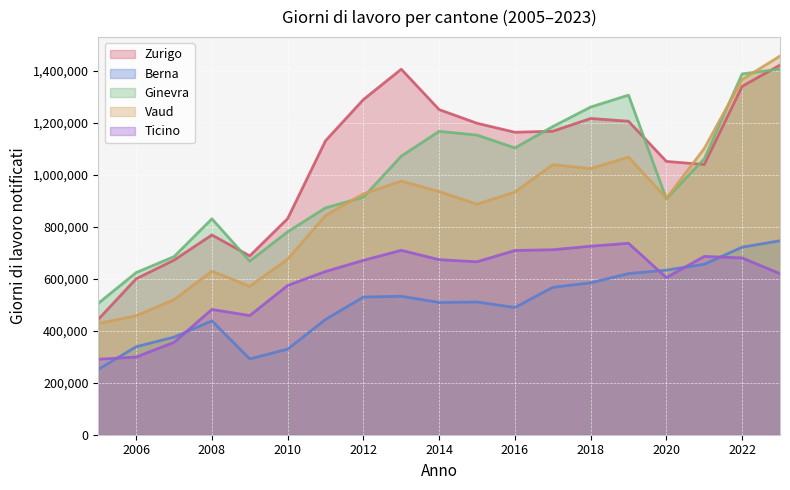

Does the chart display data point markers on the line(s)?

No